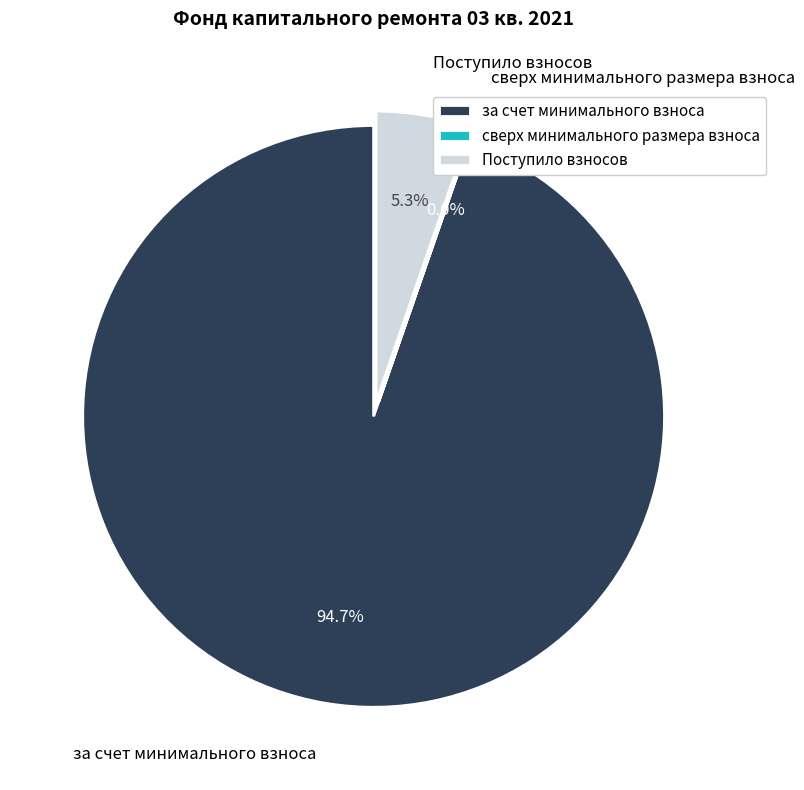

Combined, do Поступило взносов and за счет минимального взноса account for over 50%?

Yes